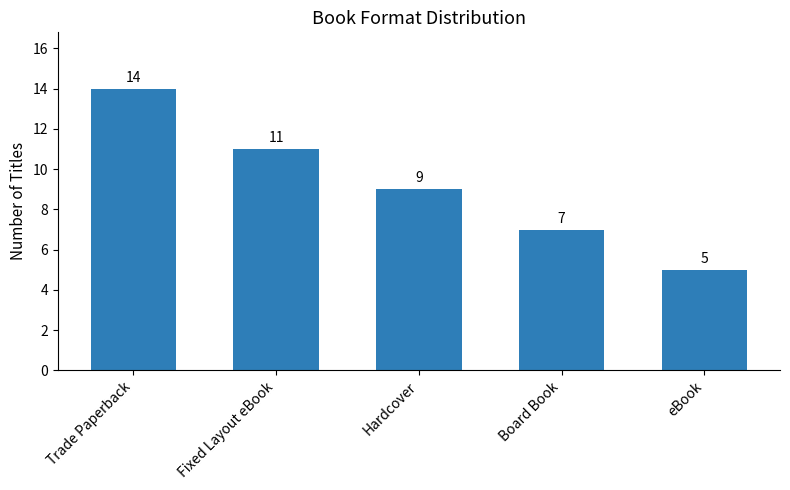

What is the label of the 1st bar from the left?

Trade Paperback